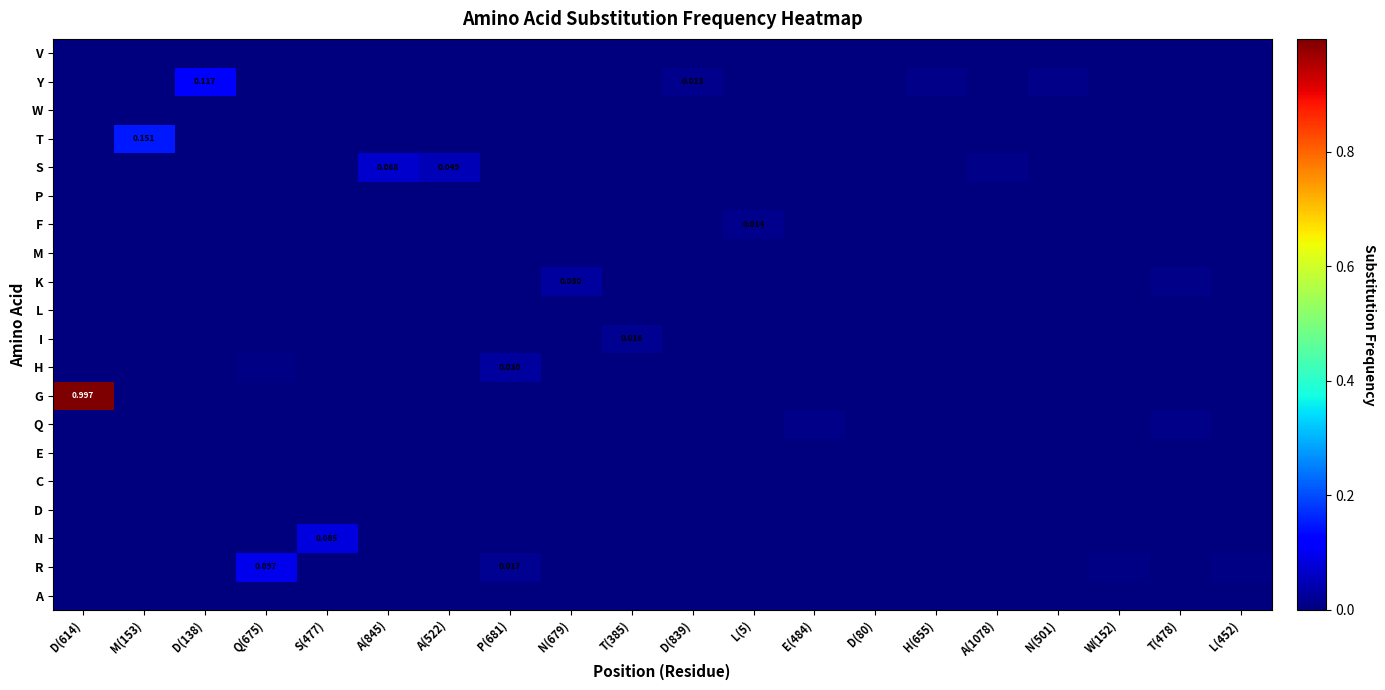

At A(845), list the series in order from largest to smallest.

S, A, R, N, D, C, E, Q, G, H, I, L, K, M, F, P, T, W, Y, V